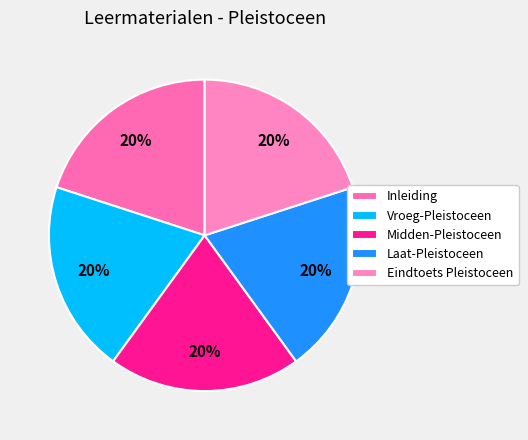

Does Vroeg-Pleistoceen represent more than half of the total?

No